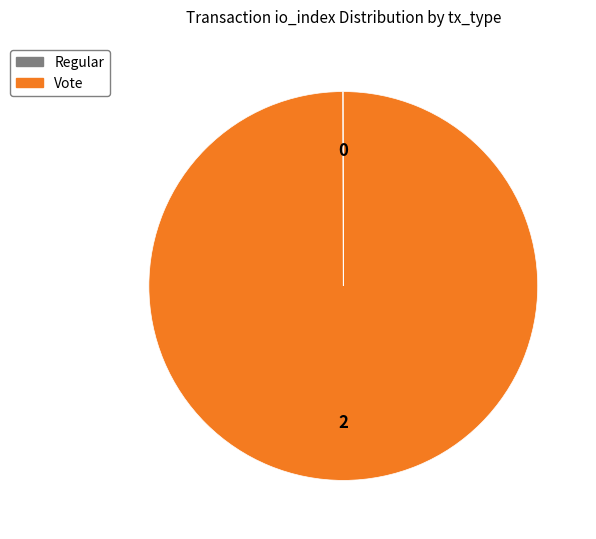

Does any single category account for the majority?

Yes